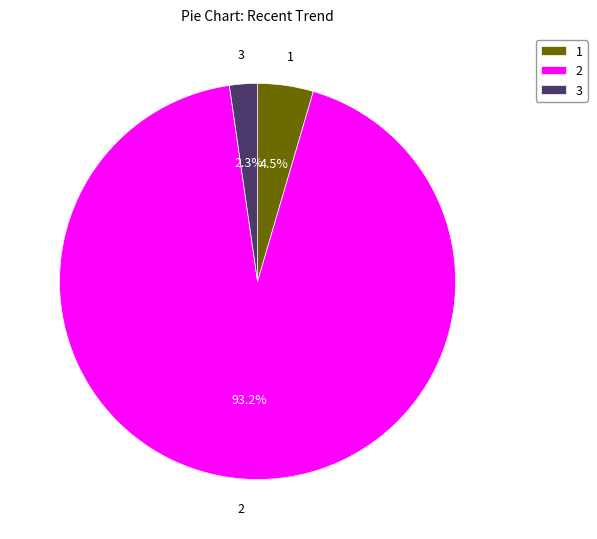

Do 3 and 1 together represent more than half of the pie?

No